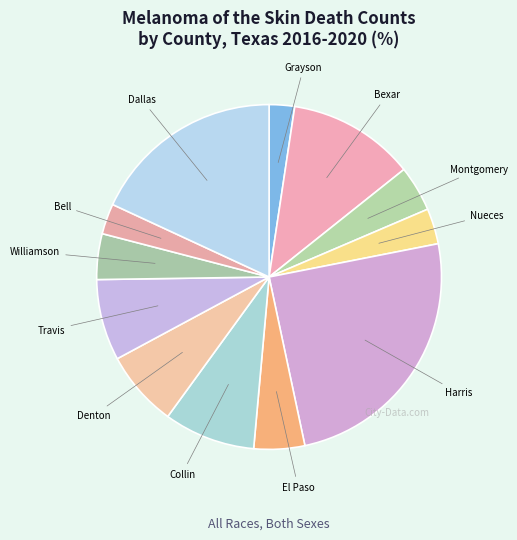

Rank the categories by value from highest to lowest.

Harris County, Dallas County, Bexar County, Collin County, Travis County, Denton County, El Paso County, Montgomery County, Williamson County, Nueces County, Bell County, Grayson County